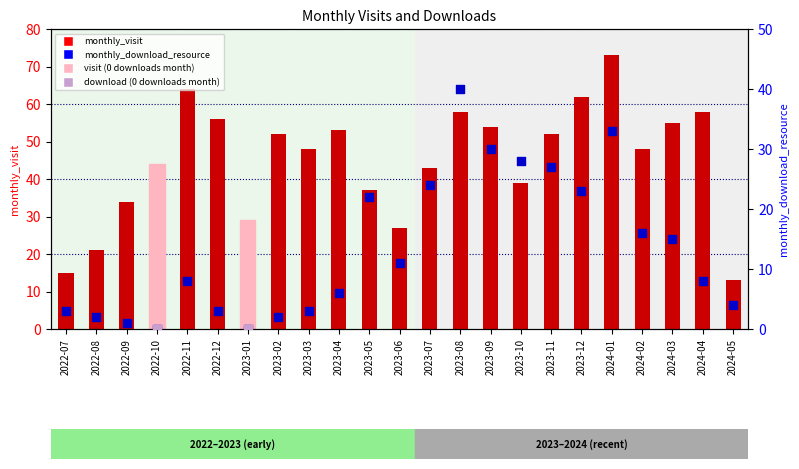

At which category is the sum across all series the highest?

2024-01